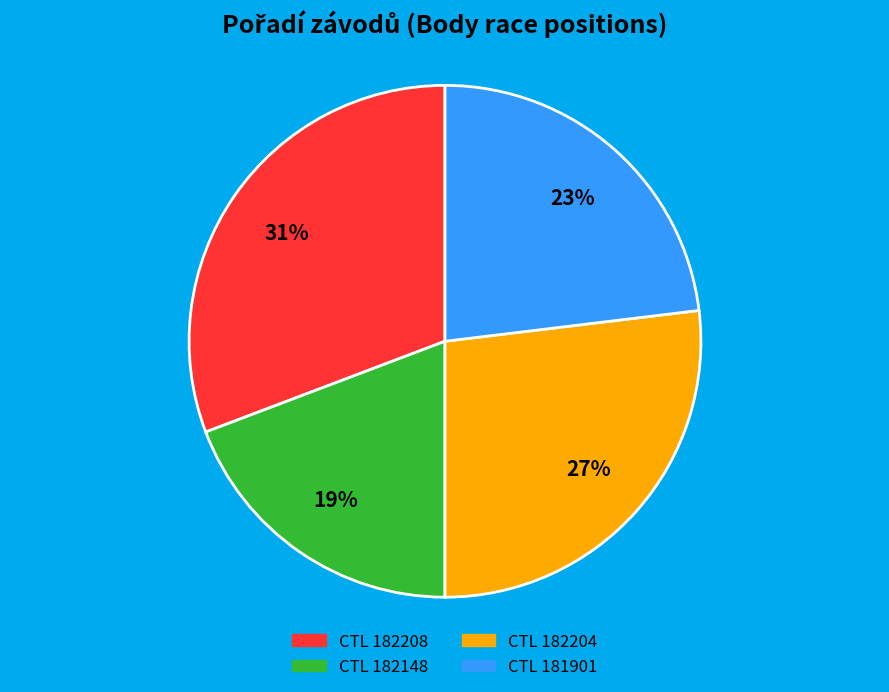

What is the ratio of the value at CTL 182148 to the value at CTL 182204?

0.7